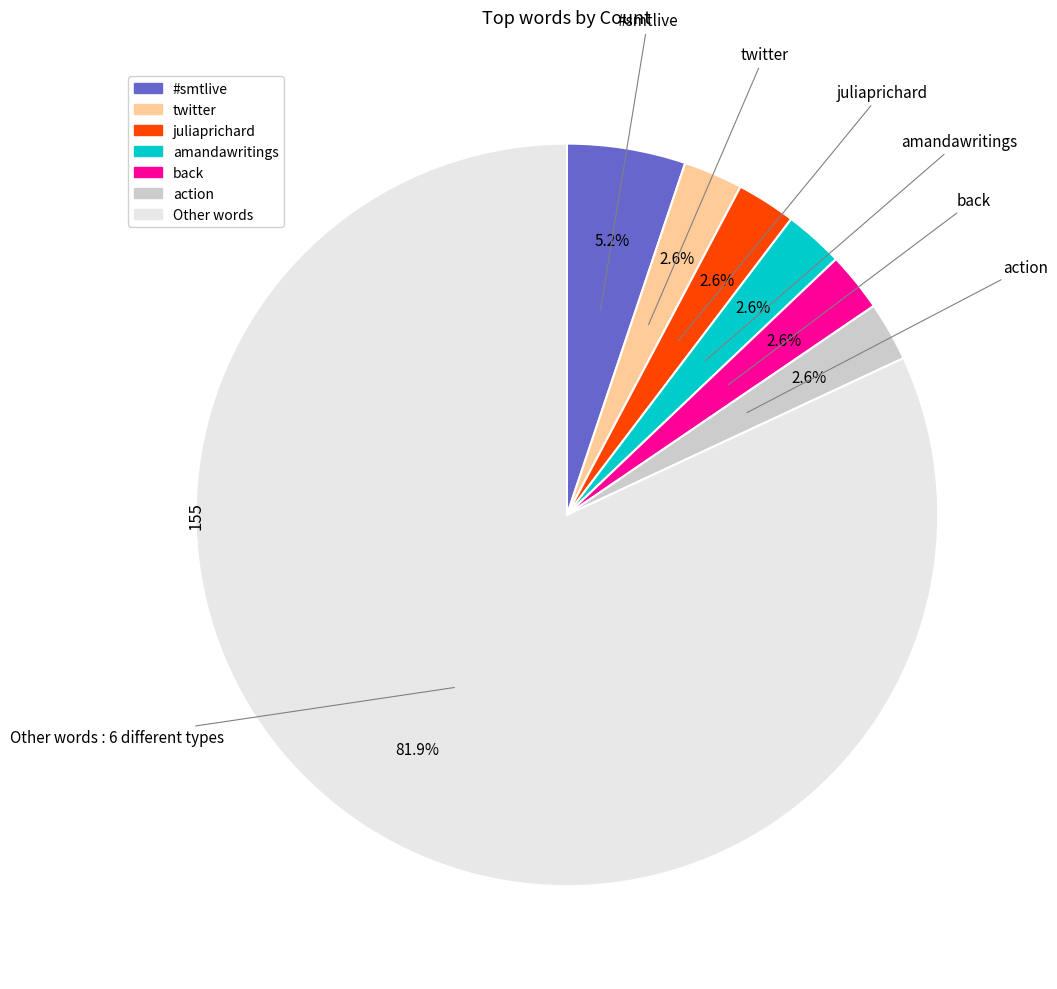

Is it true that #smtlive is 16% of the pie?

False